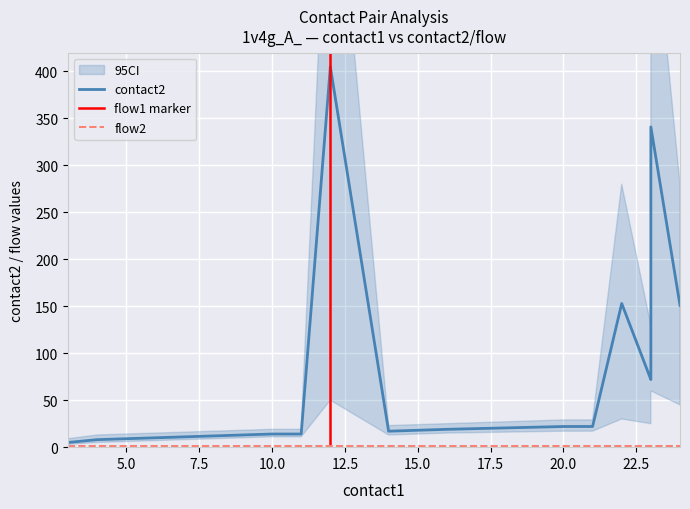

What is the spread (max minus min) of values at 23?

71